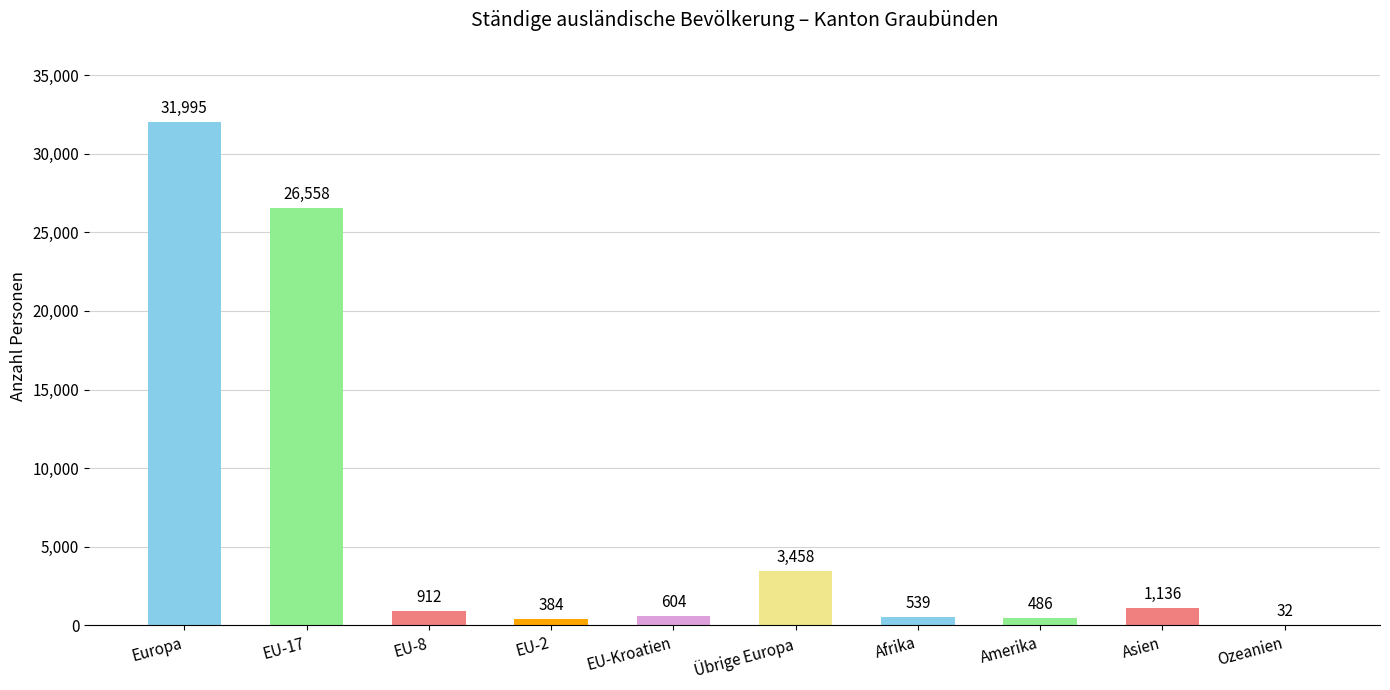

What is the sum of the values at Übrige Europa and EU-8?

4370